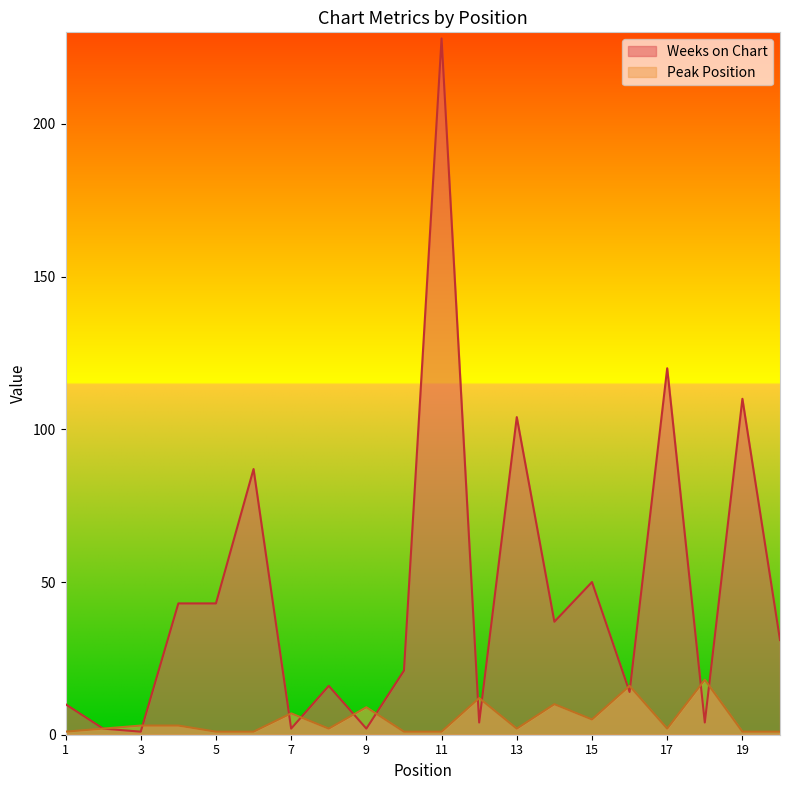

At which label does Weeks on Chart reach its peak?

11